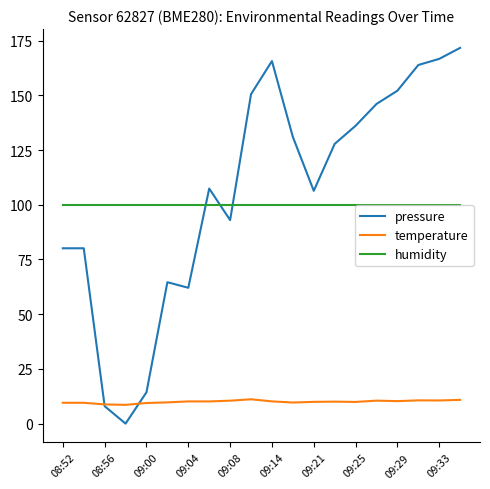

What is the maximum value shown in the chart?

171.7